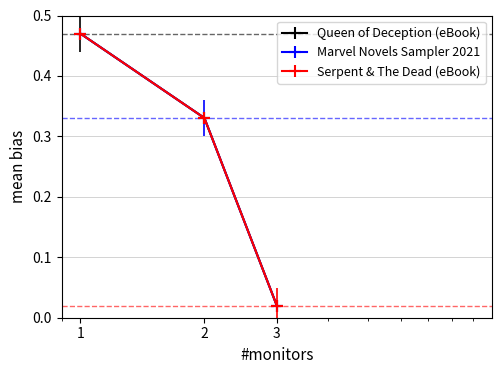

True or false: Serpent & The Dead (eBook) has a value of 0.0 at 3.

True